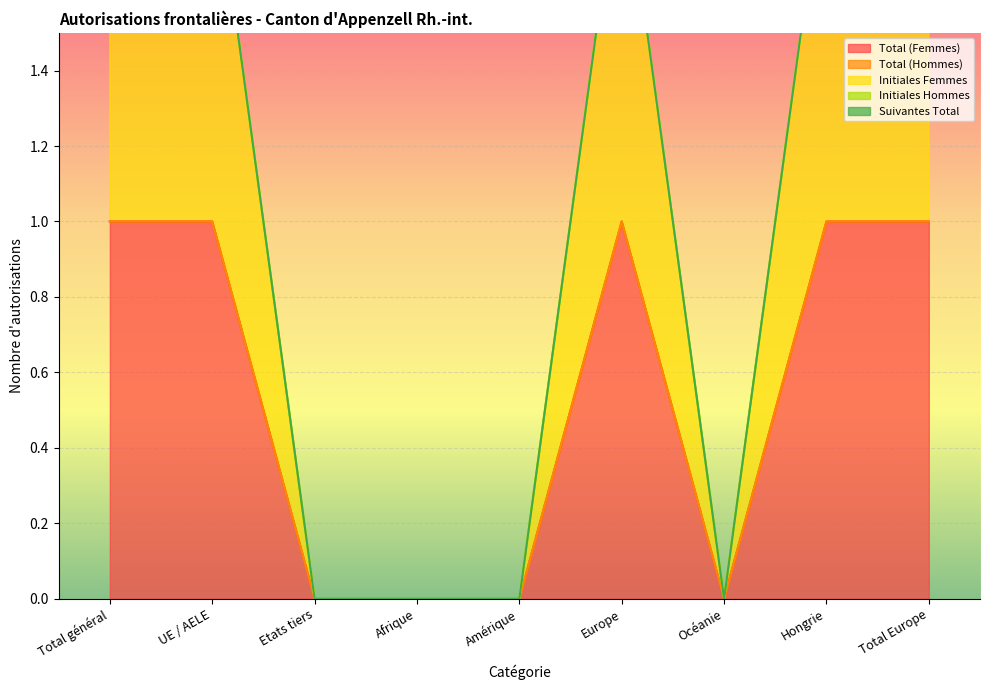

Is the value of Total (Hommes) at Océanie greater than the value of Initiales Hommes at Hongrie?

No